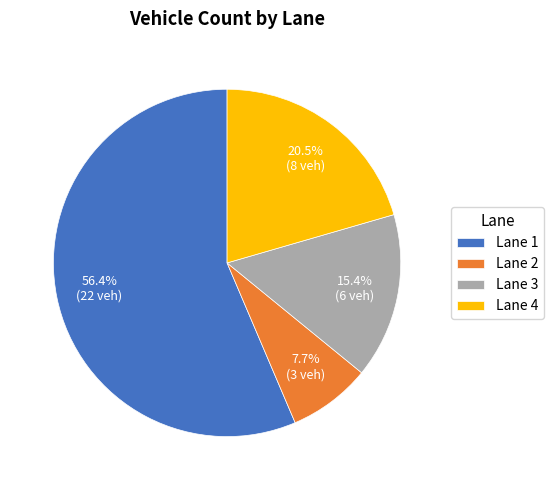

Which slice is the largest?

Lane 1